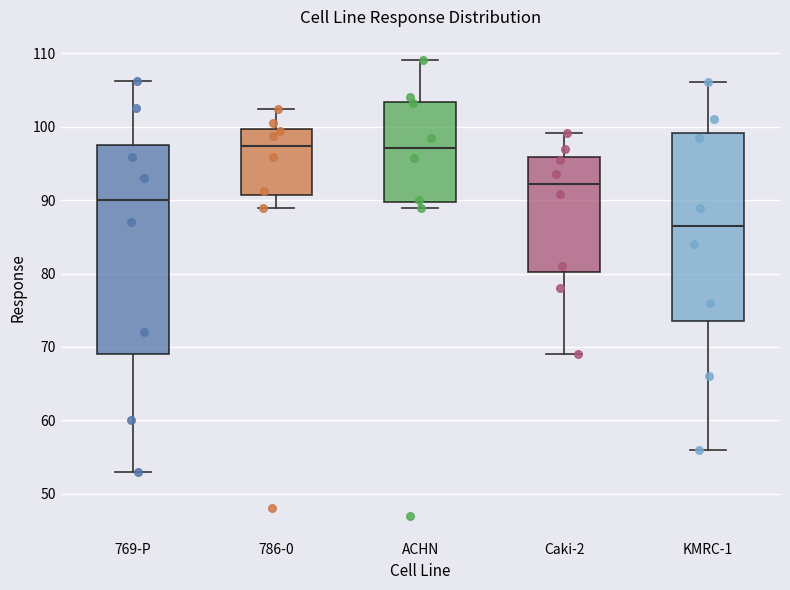

Reading left to right, read every box against the y-axis: the position of its median line, the range the box covers, and the ends of its whiskers. The values are not printed on the chart, so give them approximately, as read against the axis.

769-P: median 90, box 69 to 98, whiskers 53 to 106
786-0: median 97, box 91 to 100, whiskers 89 to 102
ACHN: median 97, box 90 to 103, whiskers 89 to 109
Caki-2: median 92, box 80 to 96, whiskers 69 to 99
KMRC-1: median 87, box 74 to 99, whiskers 56 to 106